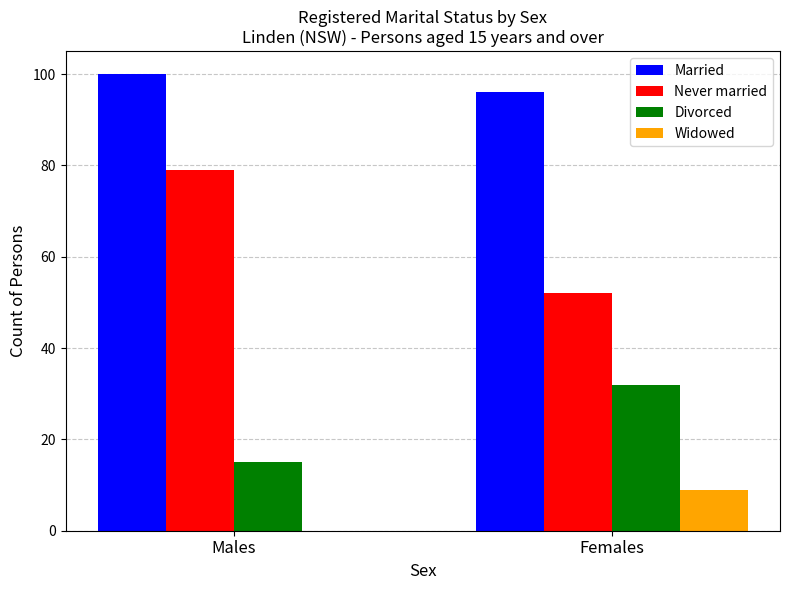

How many groups of bars are there?

2